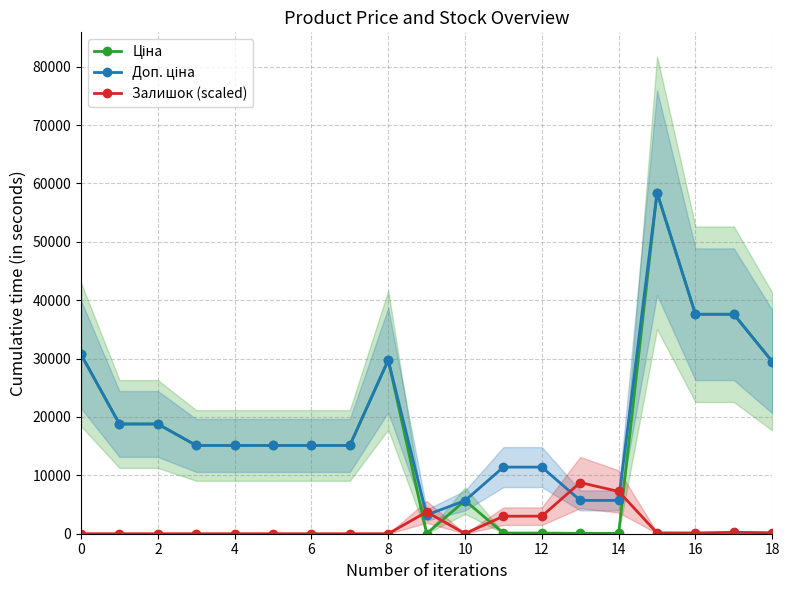

How many lines are shown in the chart?

3